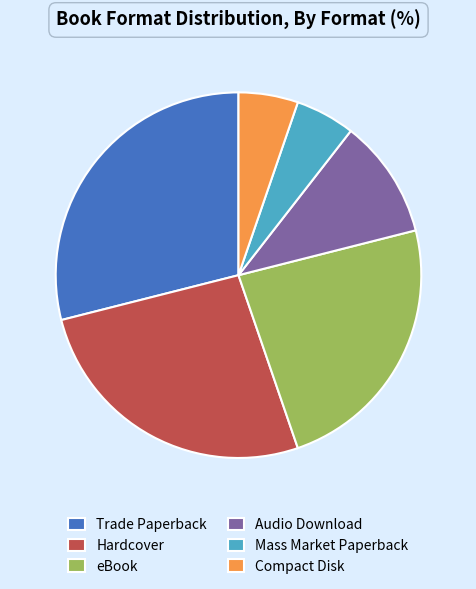

Is Compact Disk the majority of the pie?

No